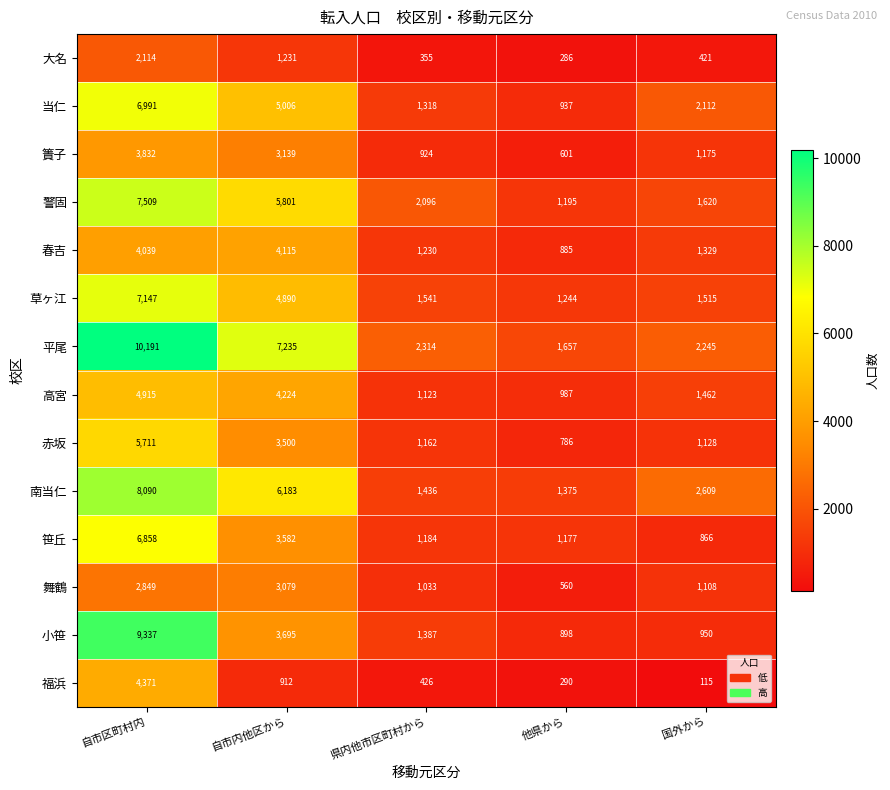

What is the average value of the 草ヶ江 series?

3267